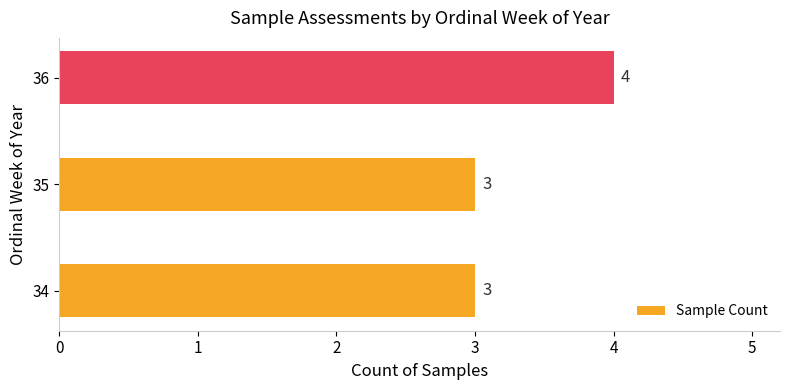

Count the values in the range 3 to 4.

3